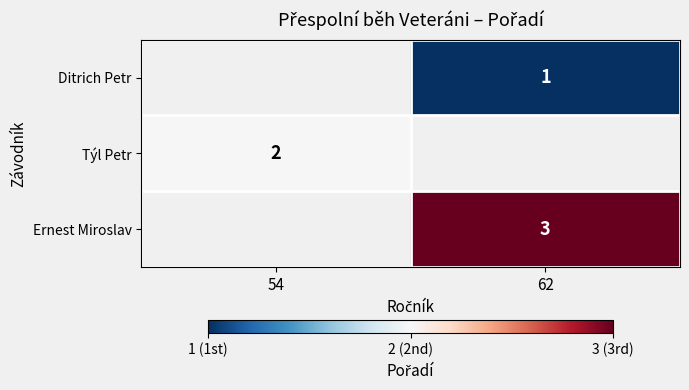

The Ernest Miroslav series shows 3 at 62. True or false?

True